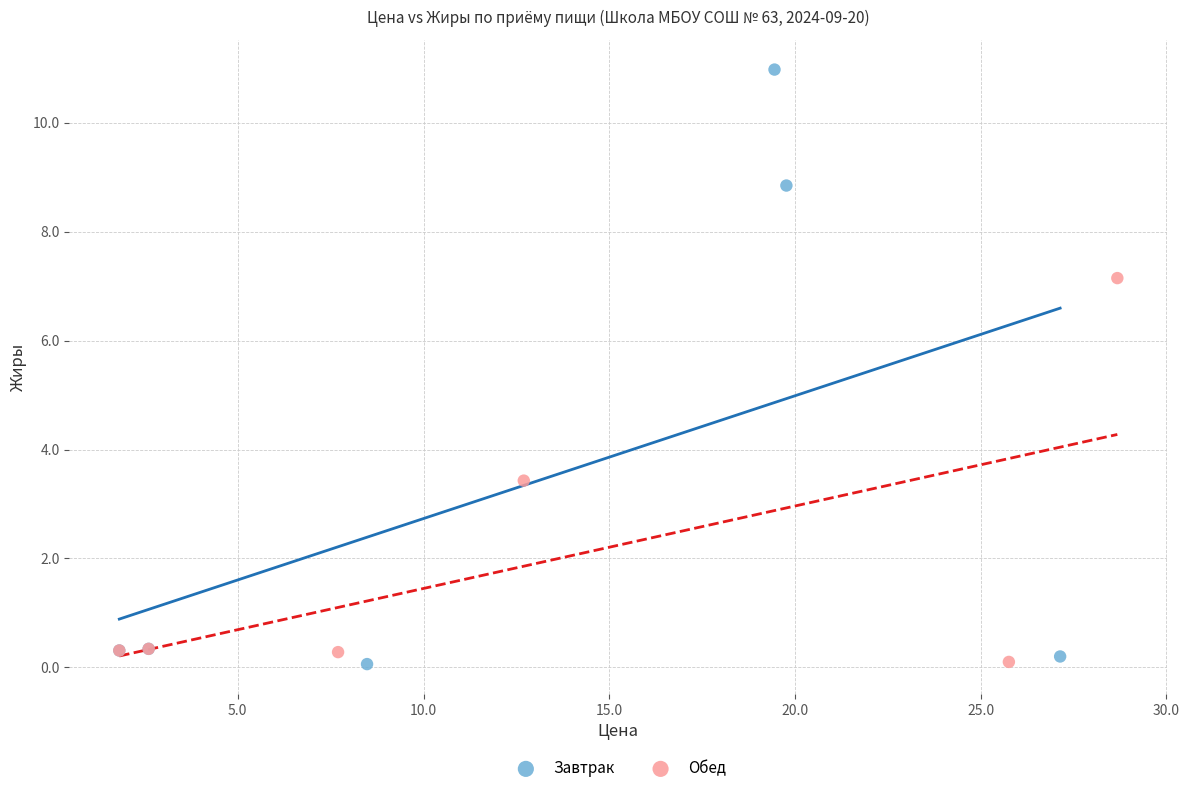

Which series reaches the maximum Y coordinate?

Завтрак